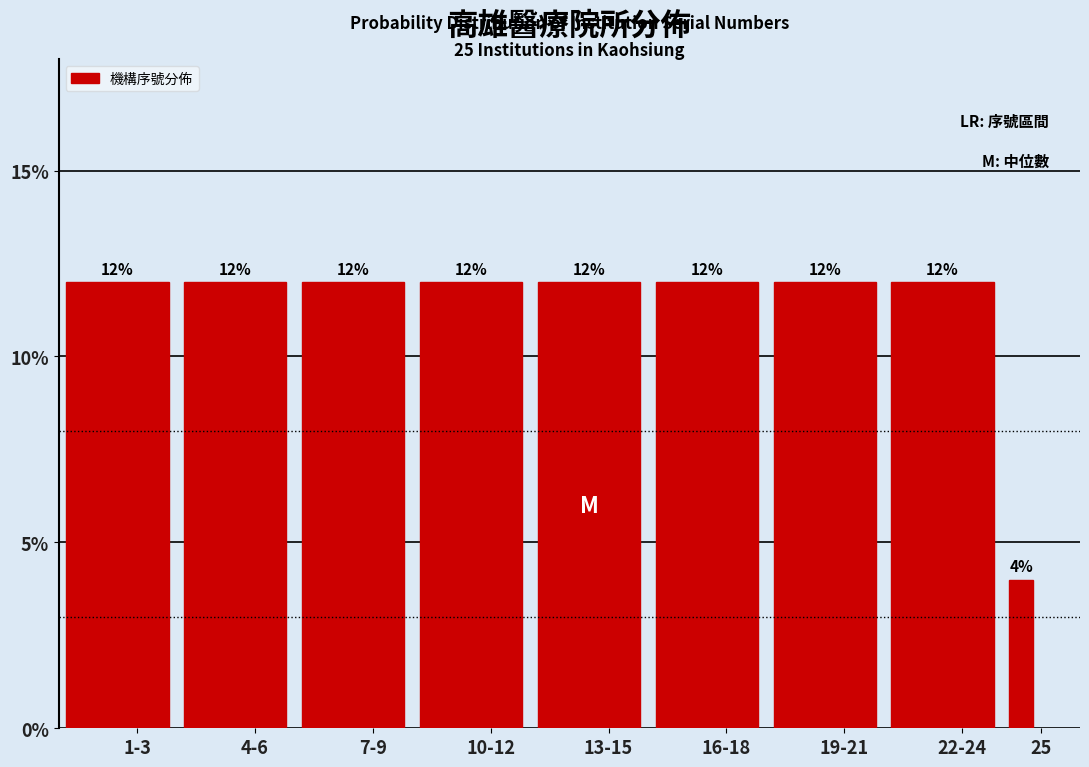

Reading left to right, what are all the values shown in this chart?

12	12	12	12	12	12	12	12	4